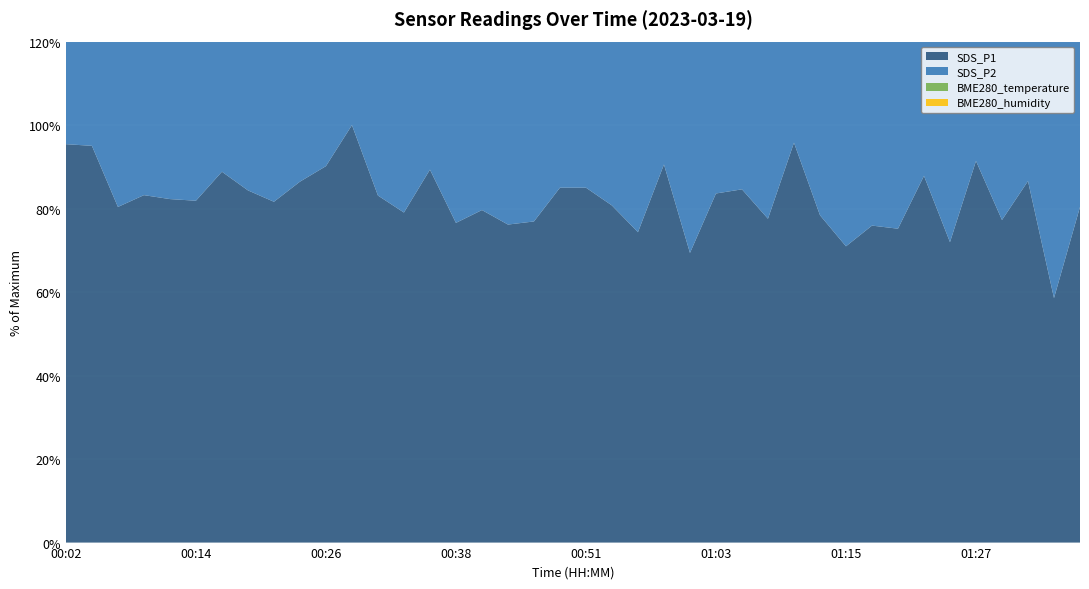

Reading left to right, transcribe all the data shown in this chart.

SDS_P1: 00:02=19.2	00:04=19.1	00:07=16.2	00:09=16.8	00:12=16.6	00:14=16.5	00:16=17.9	00:19=17.0	00:21=16.4	00:24=17.4	00:26=18.2	00:29=20.1	00:31=16.8	00:33=15.9	00:36=18.0	00:38=15.4	00:41=16.1	00:43=15.3	00:46=15.5	00:48=17.1	00:51=17.1	00:53=16.3	00:56=15.0	00:58=18.2	01:01=14.0	01:03=16.9	01:05=17.1	01:08=15.6	01:10=19.3	01:13=15.8	01:15=14.3	01:18=15.3	01:20=15.2	01:23=17.7	01:25=14.5	01:27=18.4	01:30=15.6	01:33=17.4	01:35=11.8	01:38=16.2
SDS_P2: 00:02=9.0	00:04=10.7	00:07=9.3	00:09=9.8	00:12=9.8	00:14=9.6	00:16=9.9	00:19=9.2	00:21=9.2	00:24=8.3	00:26=9.2	00:29=10.0	00:31=9.1	00:33=9.0	00:36=9.1	00:38=8.8	00:41=9.4	00:43=8.4	00:46=9.6	00:48=8.8	00:51=8.9	00:53=9.2	00:56=8.8	00:58=9.2	01:01=8.9	01:03=9.1	01:05=8.7	01:08=8.9	01:10=8.4	01:13=8.6	01:15=8.3	01:18=9.7	01:20=8.8	01:23=9.1	01:25=8.7	01:27=9.1	01:30=8.5	01:33=8.3	01:35=7.6	01:38=8.9
BME280_temperature: 00:02=6.8	00:04=6.8	00:07=6.8	00:09=6.8	00:12=6.8	00:14=6.8	00:16=6.9	00:19=6.8	00:21=6.8	00:24=6.8	00:26=6.8	00:29=6.8	00:31=6.7	00:33=6.7	00:36=6.7	00:38=6.7	00:41=6.7	00:43=6.7	00:46=6.8	00:48=6.8	00:51=6.8	00:53=6.9	00:56=6.7	00:58=6.7	01:01=6.7	01:03=6.7	01:05=6.7	01:08=6.8	01:10=6.8	01:13=6.9	01:15=7.0	01:18=7.0	01:20=7.0	01:23=7.1	01:25=7.0	01:27=7.0	01:30=7.1	01:33=7.1	01:35=7.1	01:38=7.1
BME280_humidity: 00:02=71.8	00:04=71.8	00:07=72.7	00:09=72.7	00:12=72.2	00:14=71.4	00:16=72.7	00:19=72.5	00:21=72.2	00:24=72.8	00:26=72.2	00:29=72.3	00:31=73.4	00:33=73.0	00:36=73.0	00:38=72.8	00:41=77.3	00:43=75.2	00:46=74.4	00:48=74.7	00:51=73.7	00:53=73.2	00:56=75.8	00:58=75.1	01:01=75.6	01:03=75.1	01:05=74.7	01:08=74.8	01:10=74.3	01:13=74.5	01:15=73.9	01:18=73.7	01:20=73.1	01:23=72.2	01:25=74.4	01:27=73.8	01:30=74.3	01:33=73.5	01:35=73.5	01:38=74.9